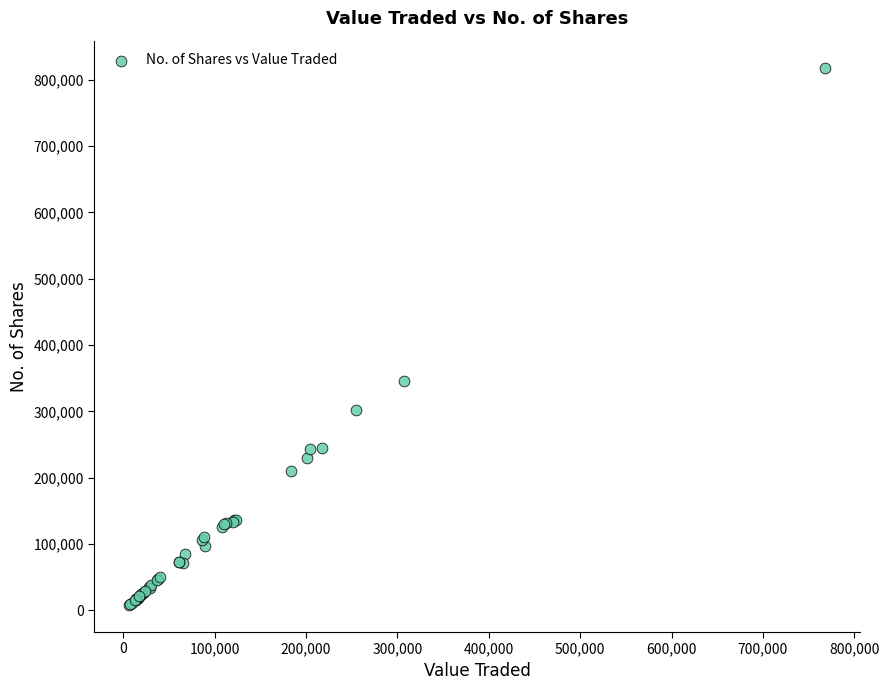

What Y value in the scatter plot is closest to 413217?

345663